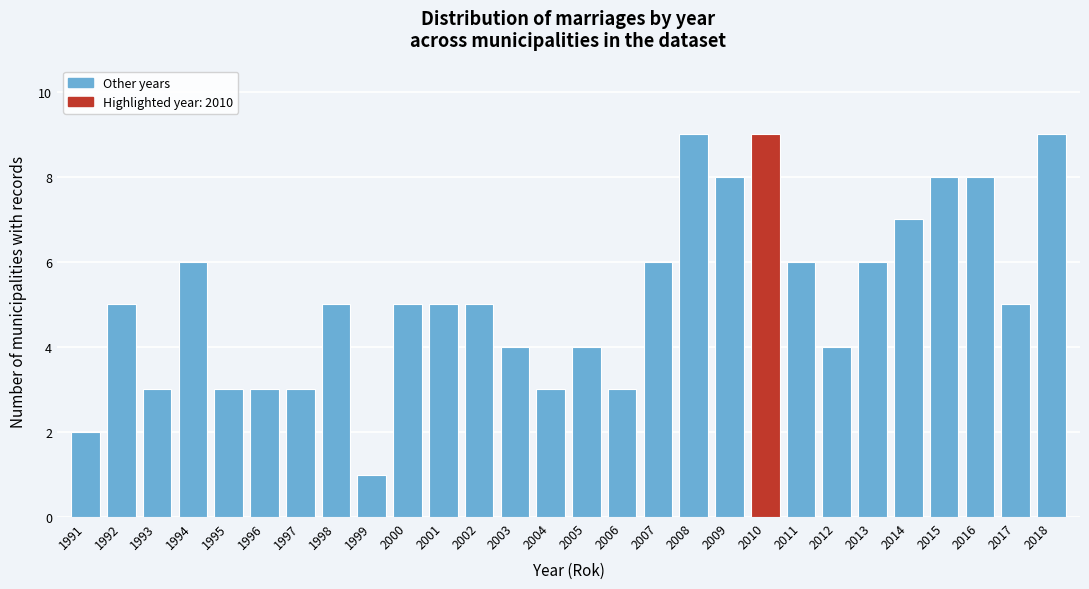

Reading left to right, what are all the values shown in this chart?

2	5	3	6	3	3	3	5	1	5	5	5	4	3	4	3	6	9	8	9	6	4	6	7	8	8	5	9